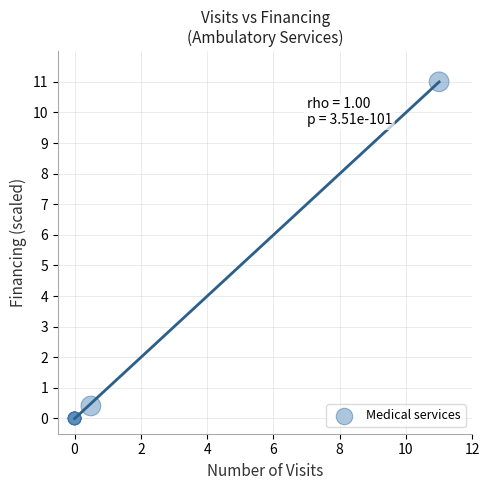

What Y value in the scatter plot is closest to 5?

0.4